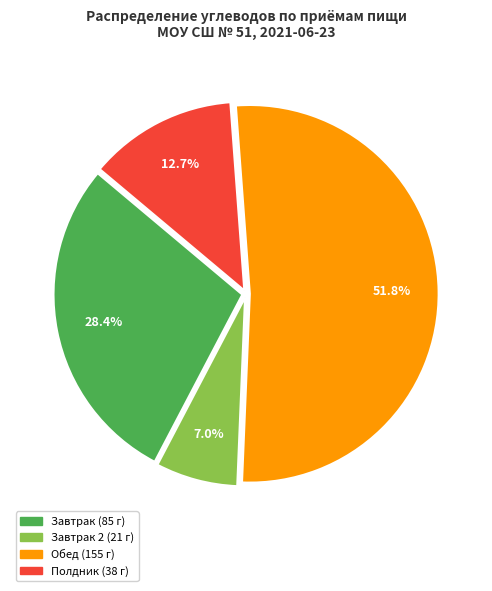

Is there any slice that represents more than half of the pie?

Yes